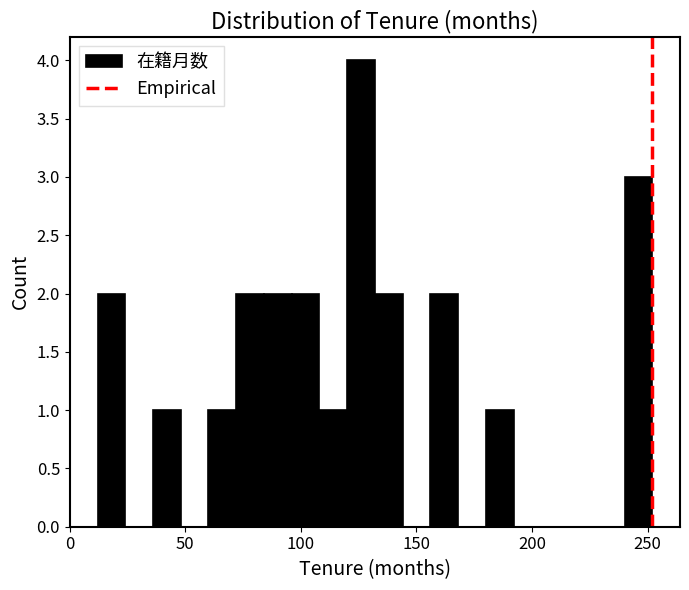

Read against the x-axis, roughly where is the centre of the tallest bar?

125